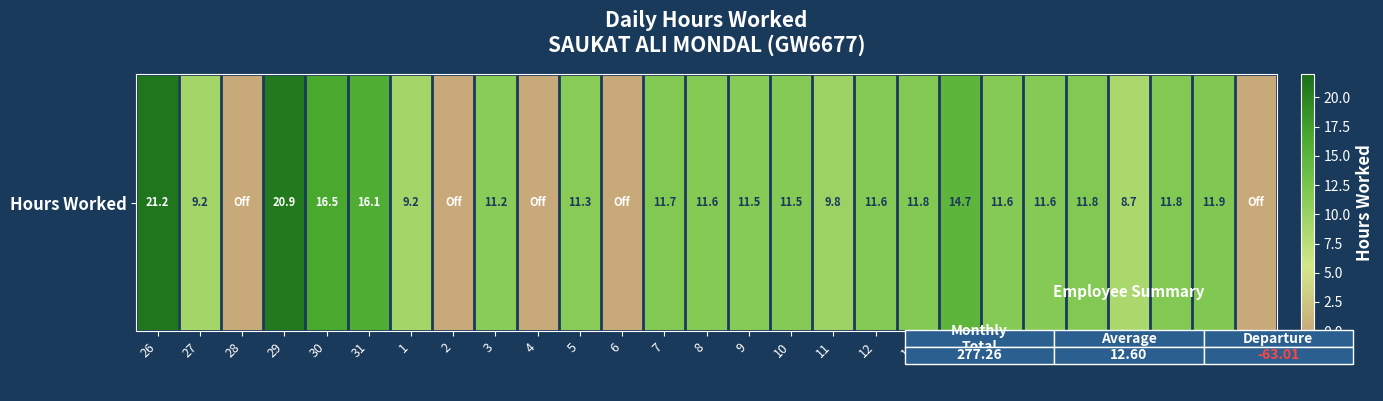

Reading left to right, list all the values displayed in this chart.

26=21.2	27=9.2	28=0.0	29=20.9	30=16.5	31=16.1	1=9.2	2=0.0	3=11.2	4=0.0	5=11.3	6=0.0	7=11.7	8=11.6	9=11.5	10=11.5	11=9.8	12=11.6	13=11.8	14=14.7	15=11.6	16=11.6	17=11.8	18=8.7	19=11.8	20=11.9	21=0.0